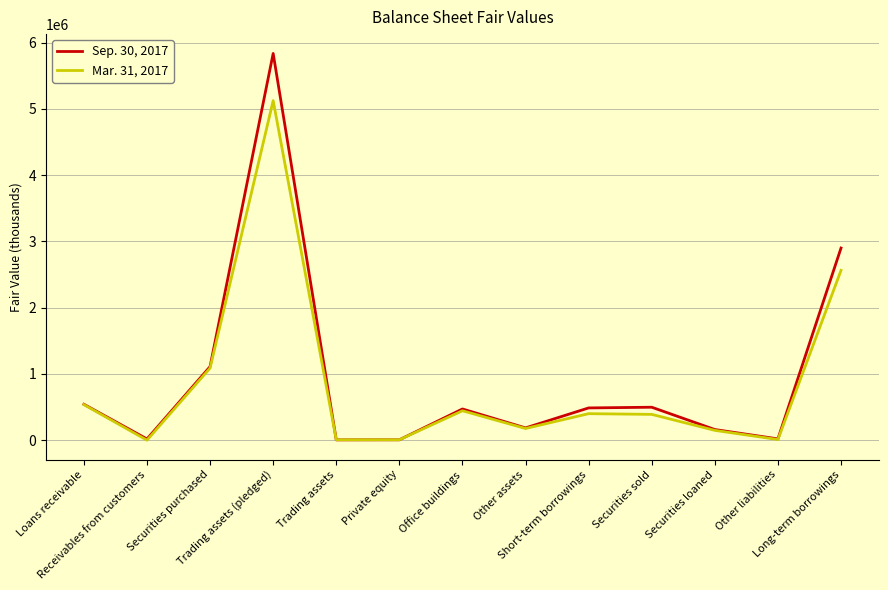

What value does the Sep. 30, 2017 series have at Other assets, to the nearest 10?

186630